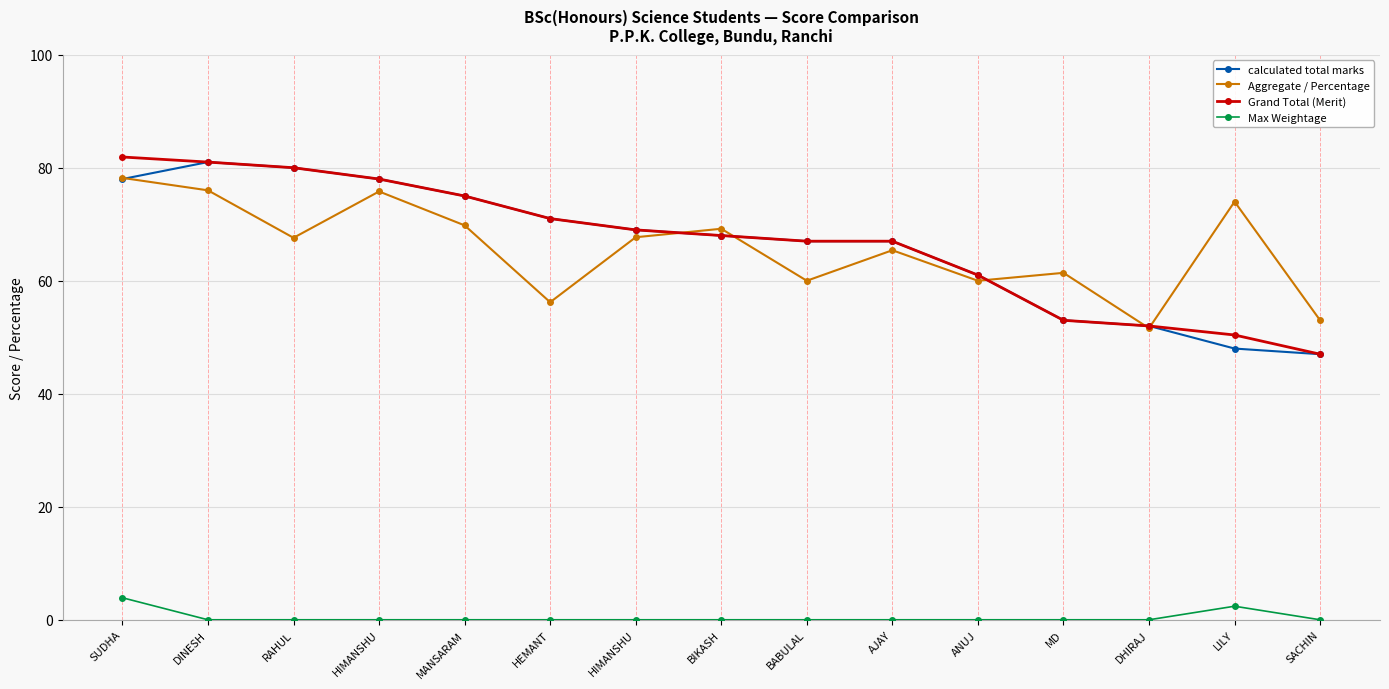

Count the number of data series in this chart.

4